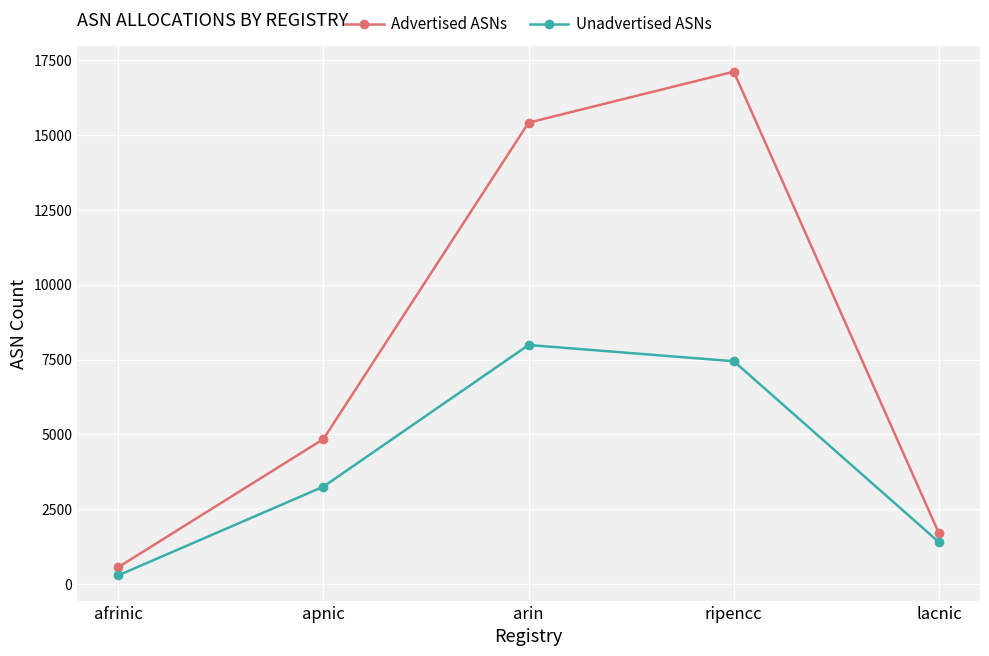

Read the Unadvertised ASNs value at afrinic.

294